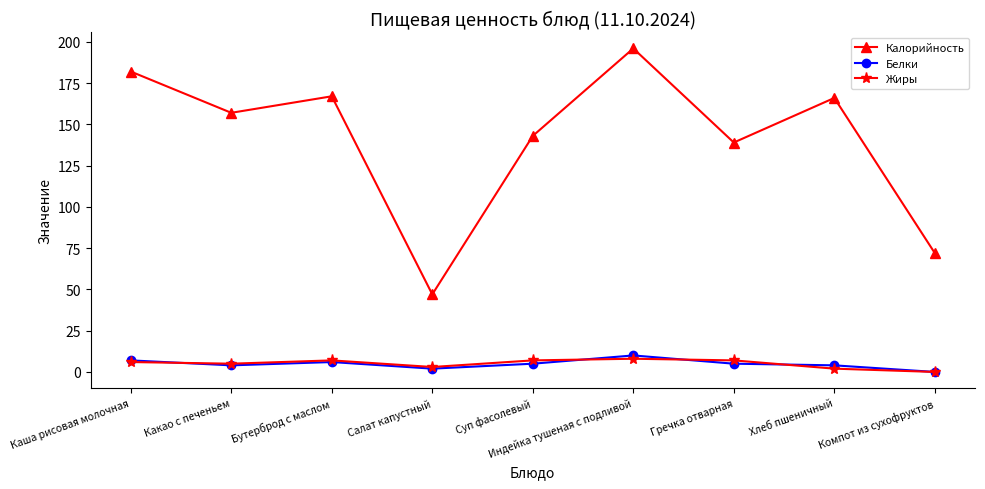

Count the number of data series in this chart.

3